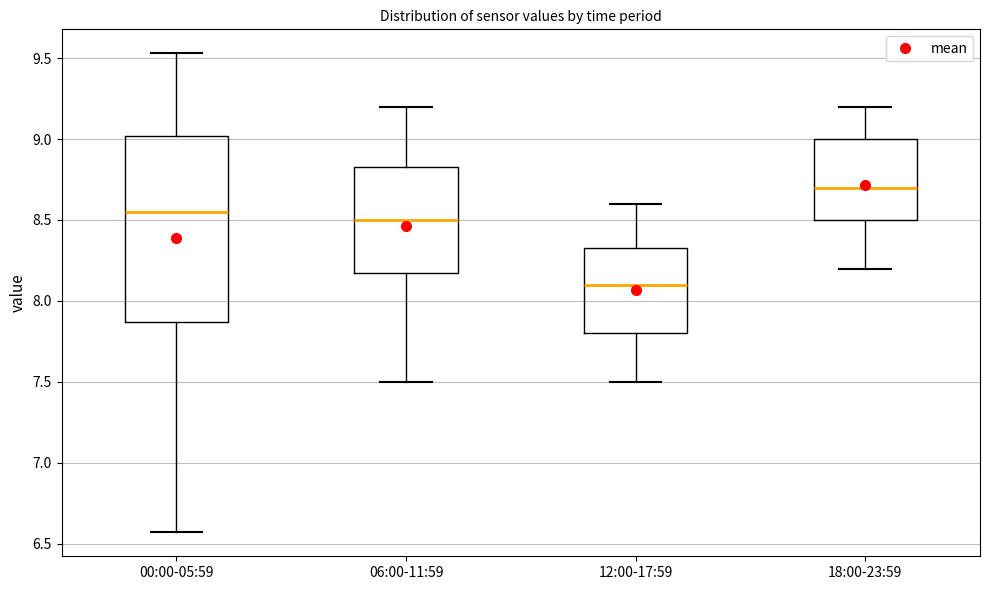

Reading left to right, transcribe this box plot: for each box, give where its median line is, the range the box spans, and where its two whiskers end, as read against the y-axis. The values are not printed on the chart, so give them approximately, as read against the axis.

00:00-05:59: median 8.55, box 7.85 to 9.00, whiskers 6.55 to 9.55
06:00-11:59: median 8.50, box 8.20 to 8.85, whiskers 7.50 to 9.20
12:00-17:59: median 8.10, box 7.80 to 8.35, whiskers 7.50 to 8.60
18:00-23:59: median 8.70, box 8.50 to 9.00, whiskers 8.20 to 9.20